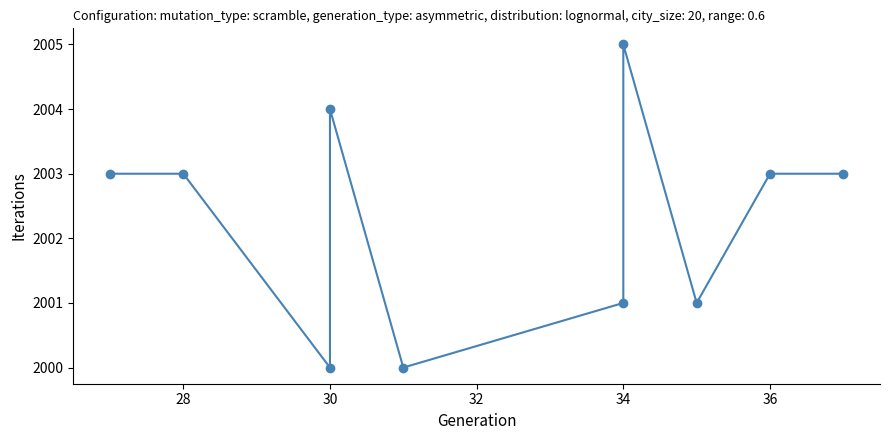

The chart shows a value of 3602 at 34. True or false?

False